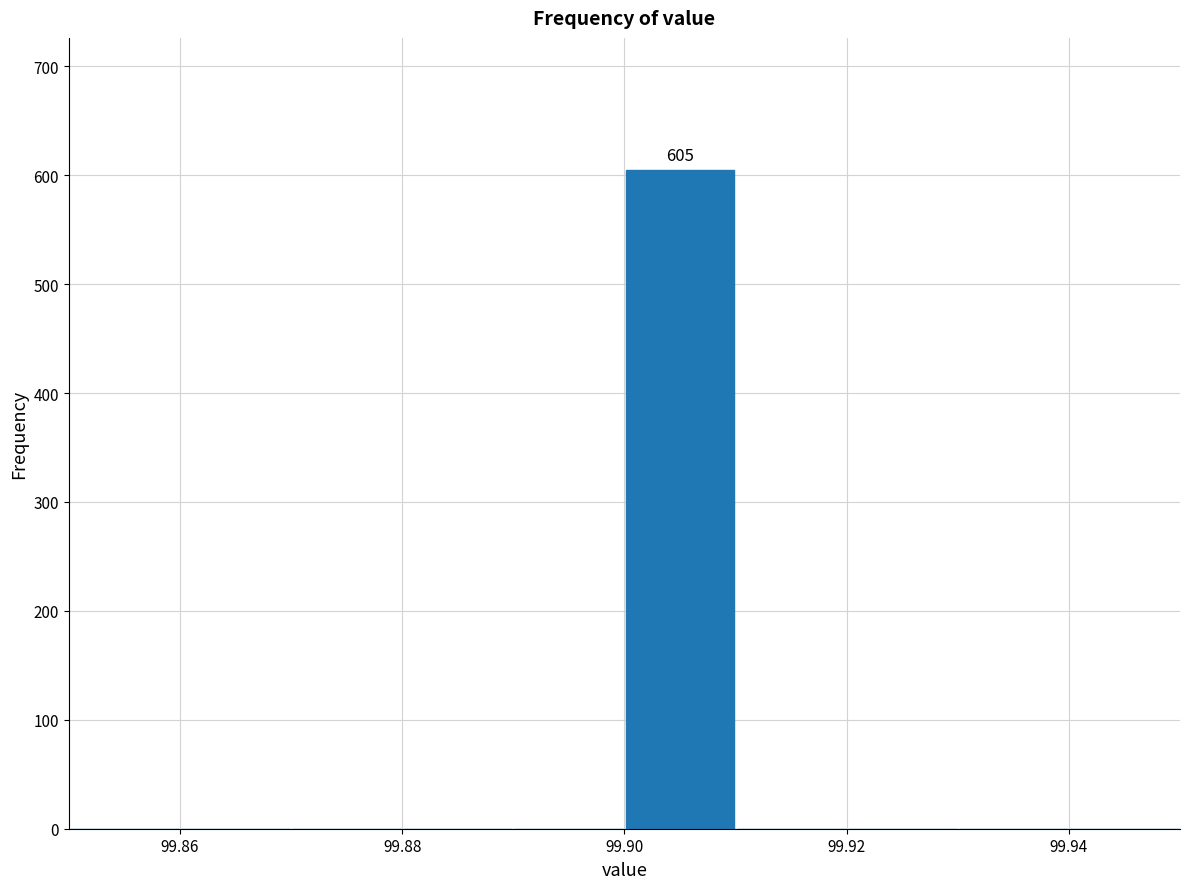

Over which range of the x-axis is the bar tallest?

99.90 to 99.91